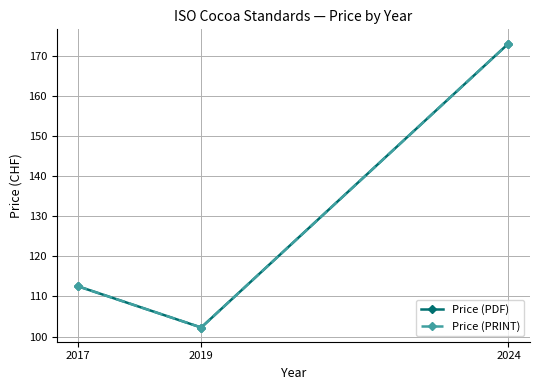

Does the chart have visible grid lines?

Yes